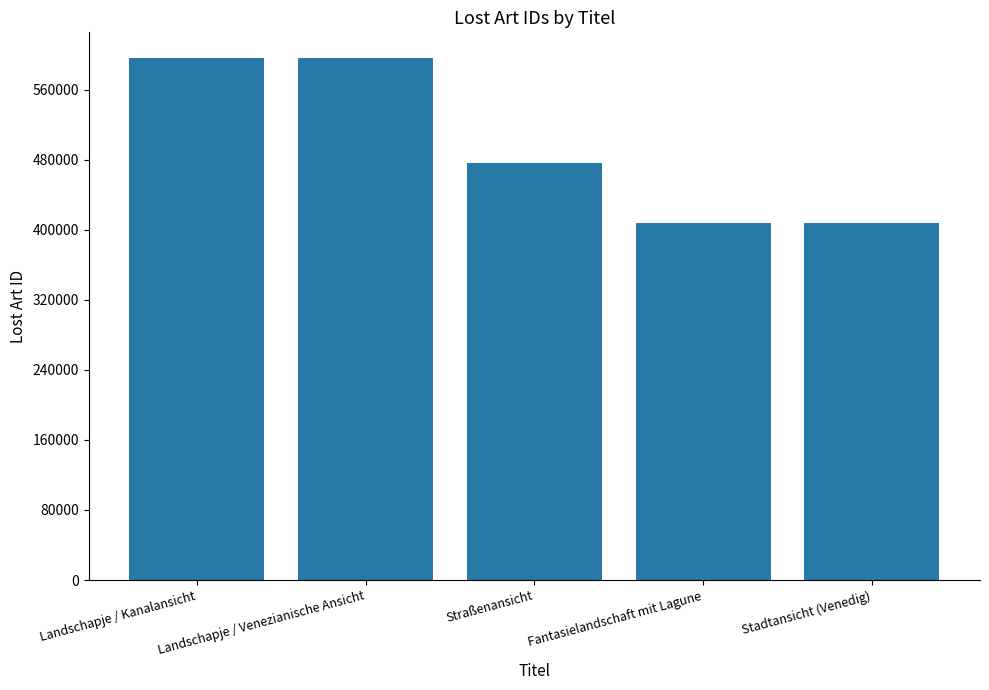

What is the difference between the values at Landschapje / Venezianische Ansicht and Fantasielandschaft mit Lagune?

187679